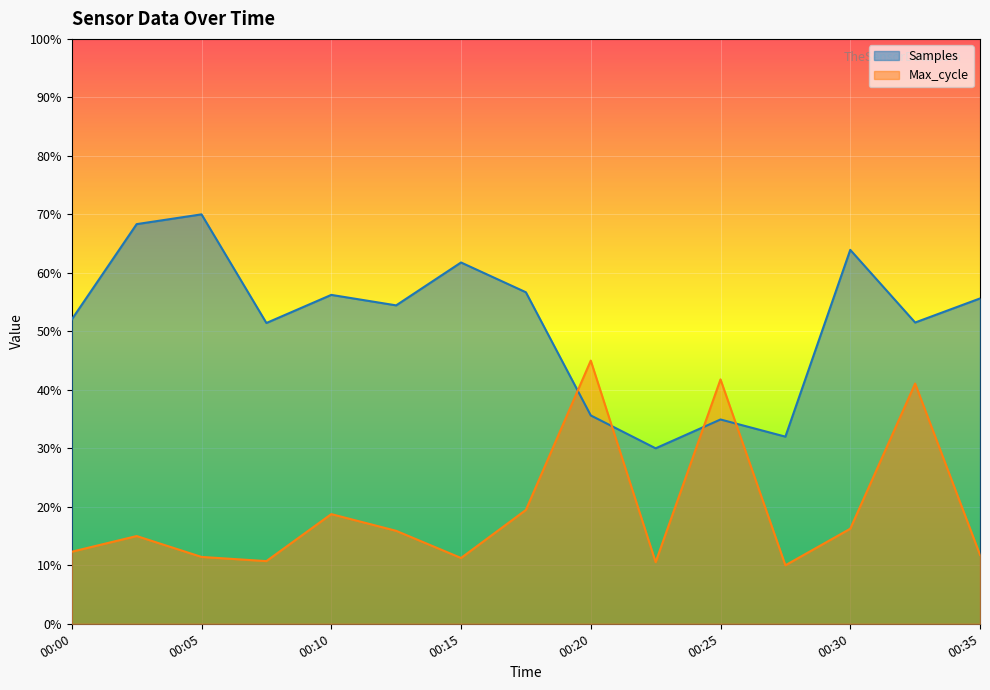

At which label is Samples closest to 0?

00:22